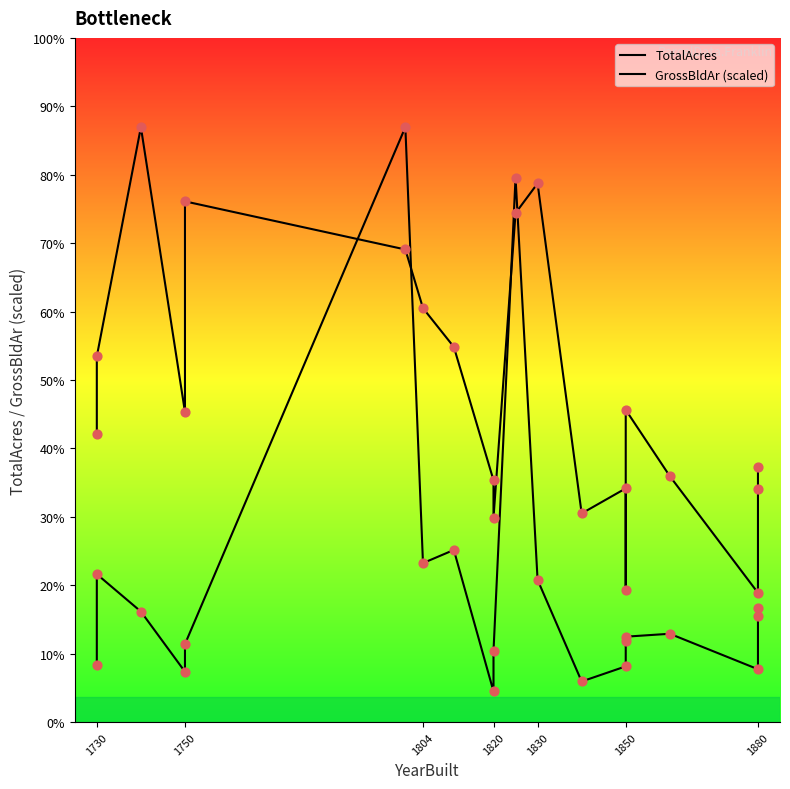

Which series has the largest total across all categories?

GrossBldAr (scaled)